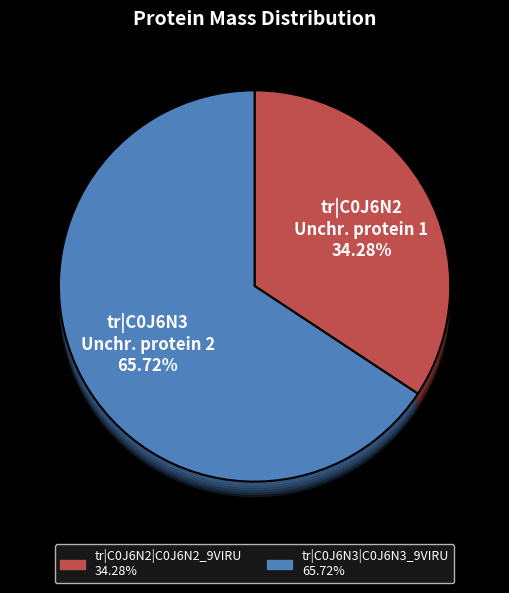

How many slices are in this pie chart?

2